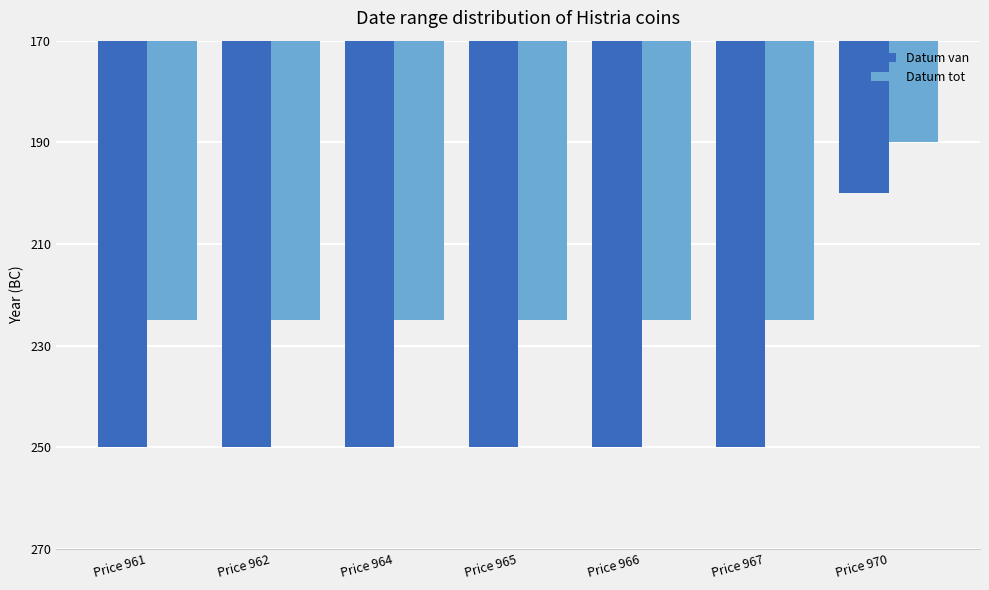

At Price 961, list the series in order from smallest to largest.

Datum van, Datum tot